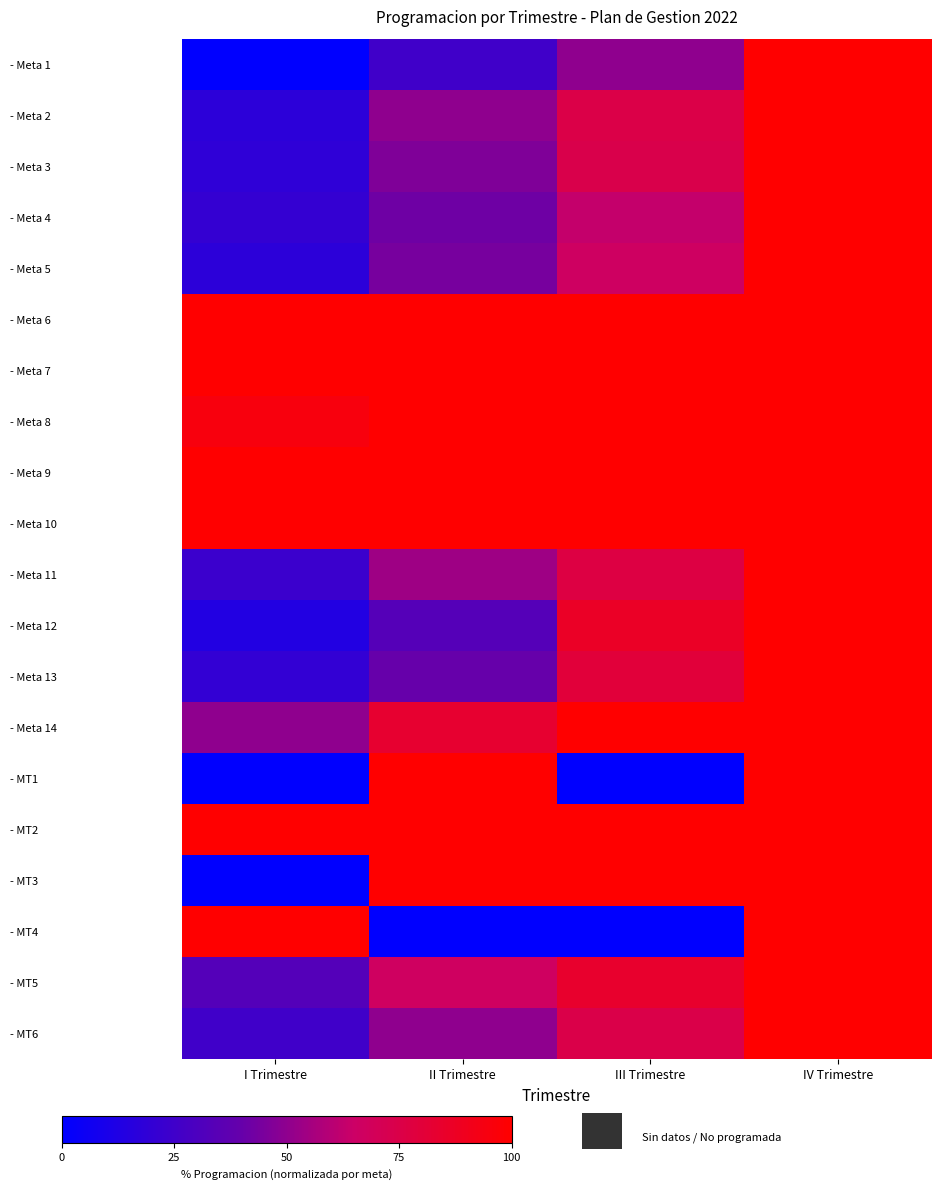

What is the difference between the highest and lowest values at I Trimestre?

1.0